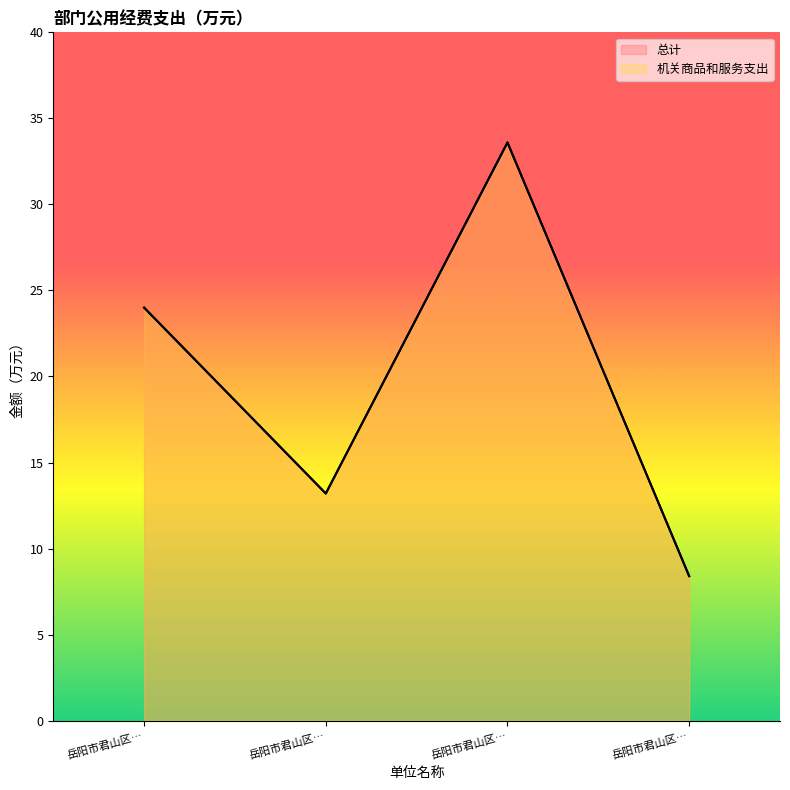

Is it true that 总计 equals 13.2 at 岳阳市君山区…?

True